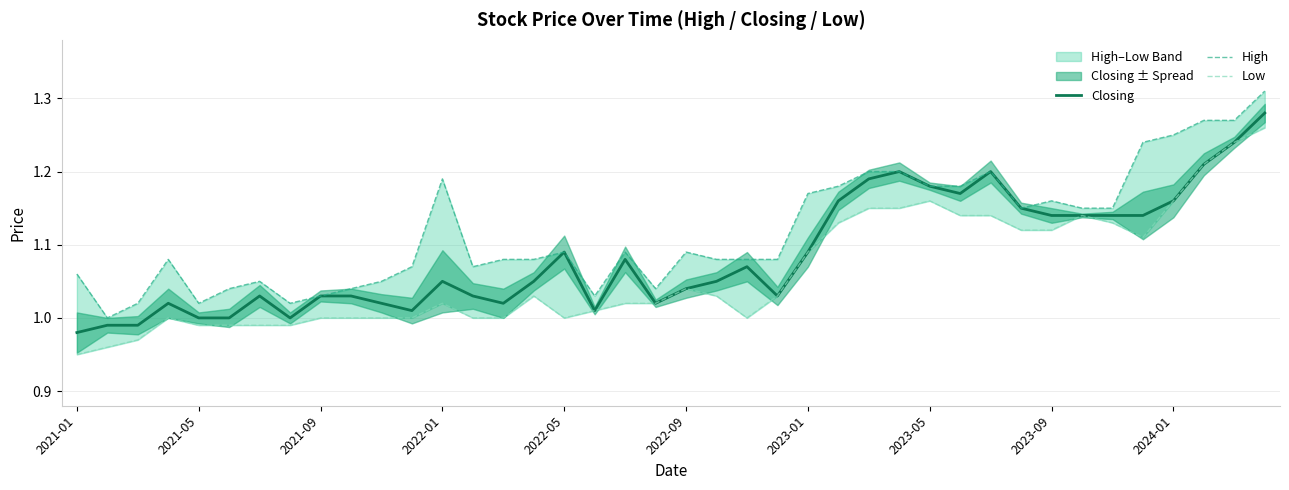

True or false: Closing has a value of 1.4 at 2021-01.

False